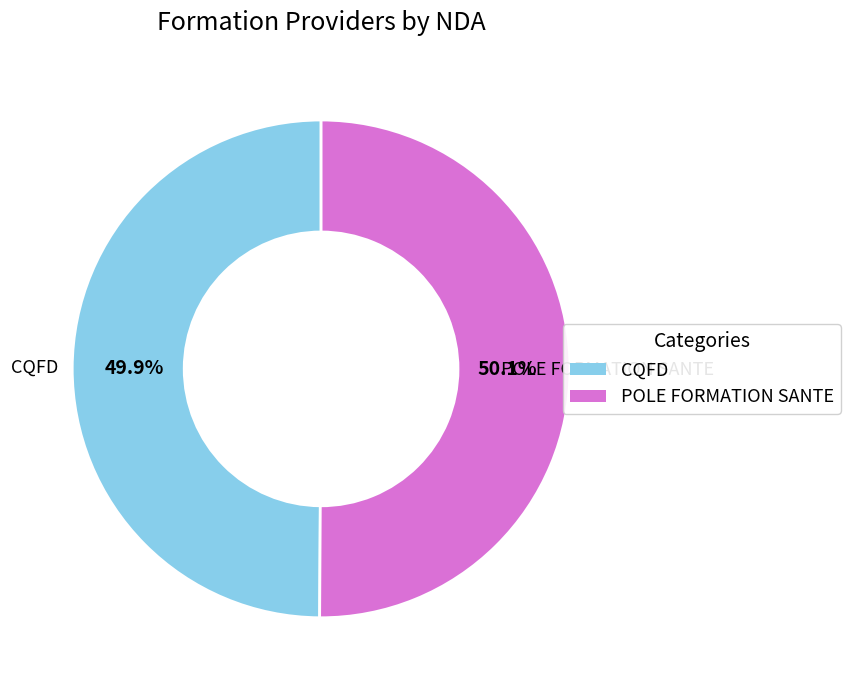

What portion of the pie excludes CQFD?

50.1%